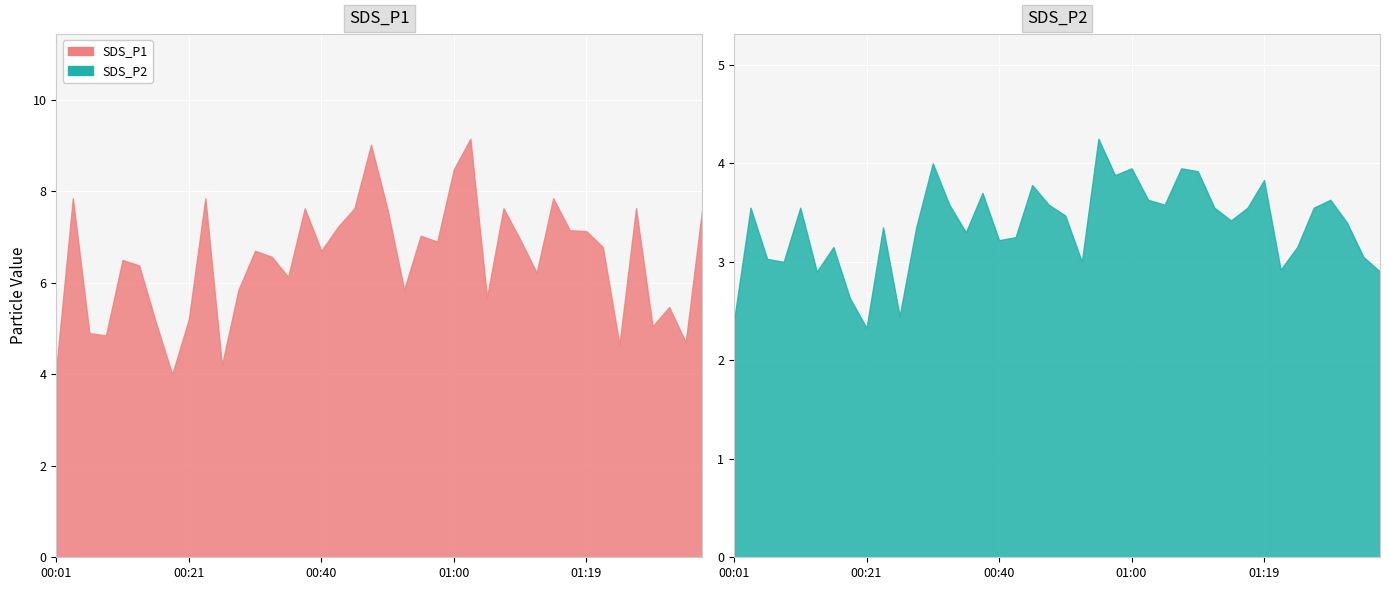

What value does the SDS_P2 series have at 01:07?

4.0